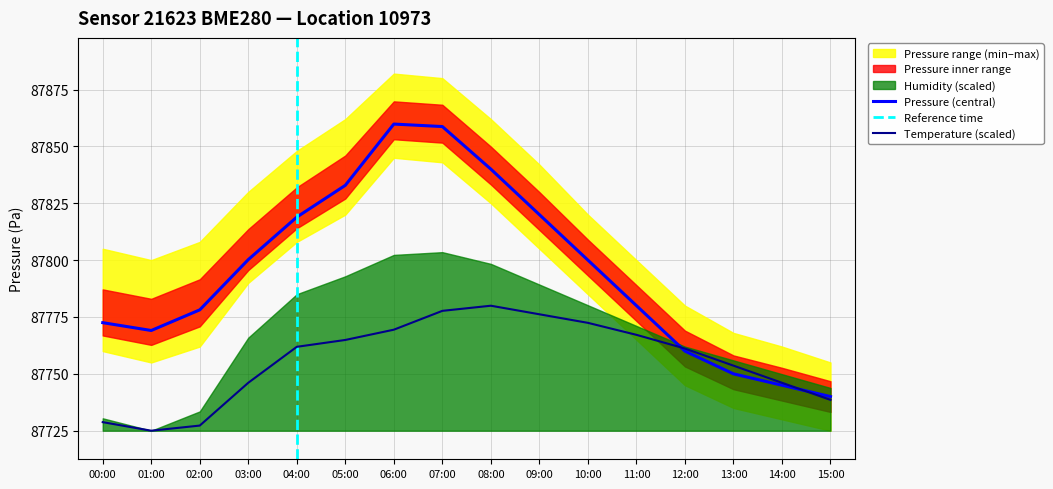

What is the difference between the highest and lowest values at 01:00?

44.1